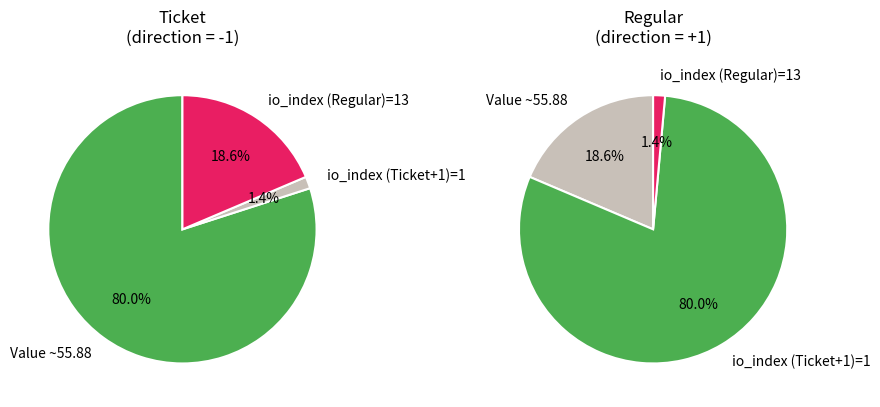

Is it true that Ticket (-1) is 0% of the pie?

True